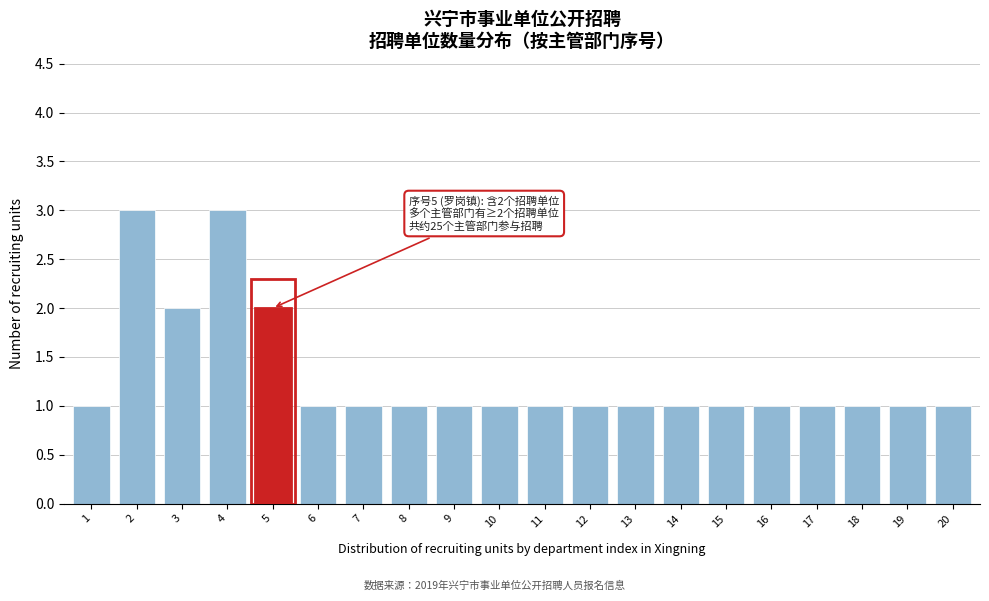

Reading left to right, transcribe all the data shown in this chart.

1	3	2	3	2	1	1	1	1	1	1	1	1	1	1	1	1	1	1	1